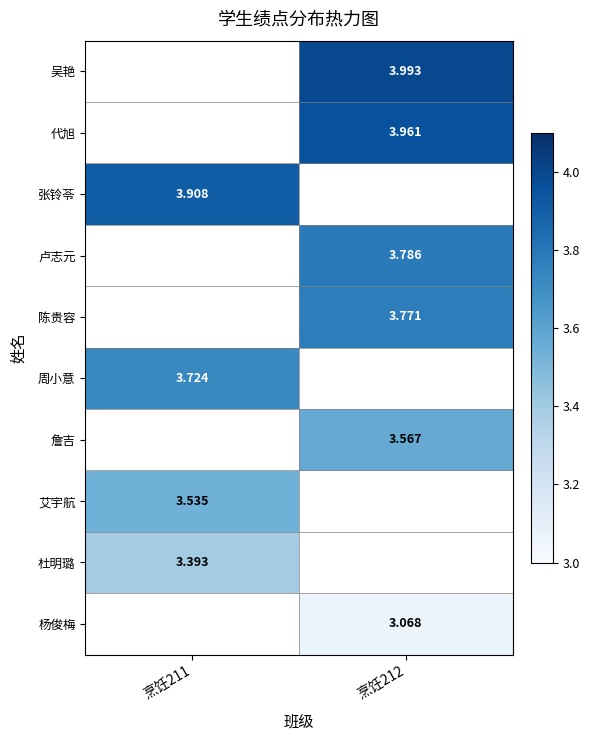

Count the number of data series in this chart.

10